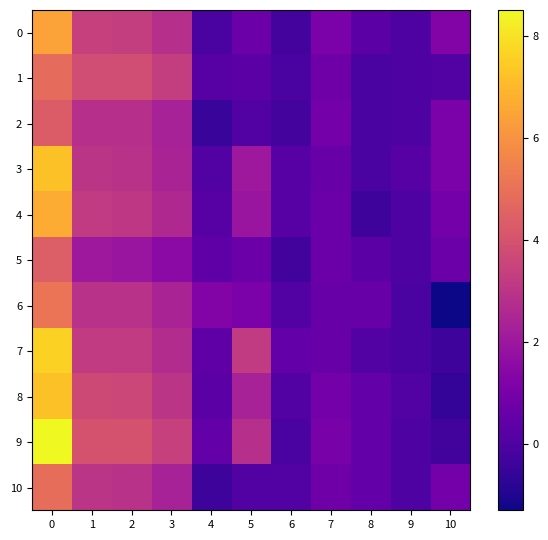

How many categories are shown in the chart?

11